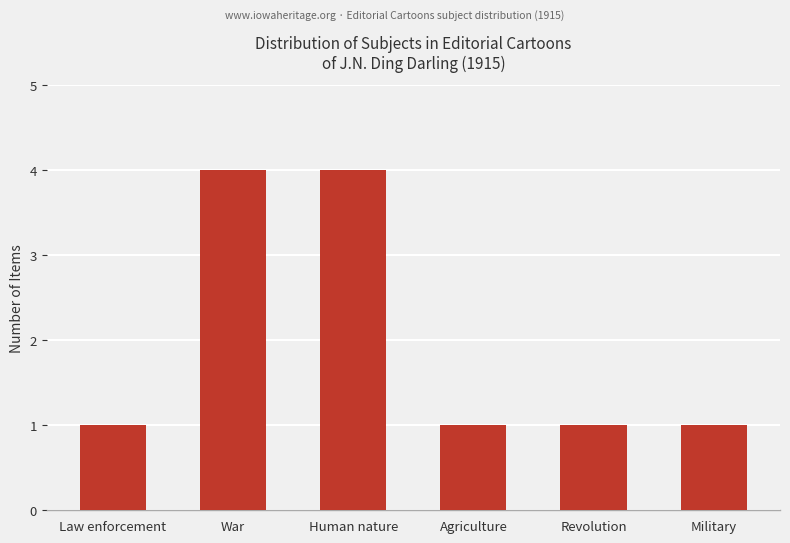

What value does the data have at Agriculture?

1